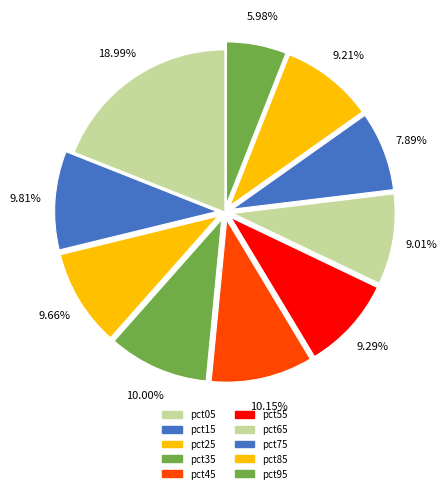

Which has a higher value, pct05 or pct25?

pct05